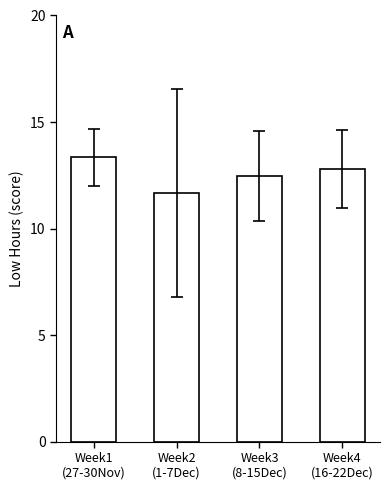

How many series are shown in this chart?

1